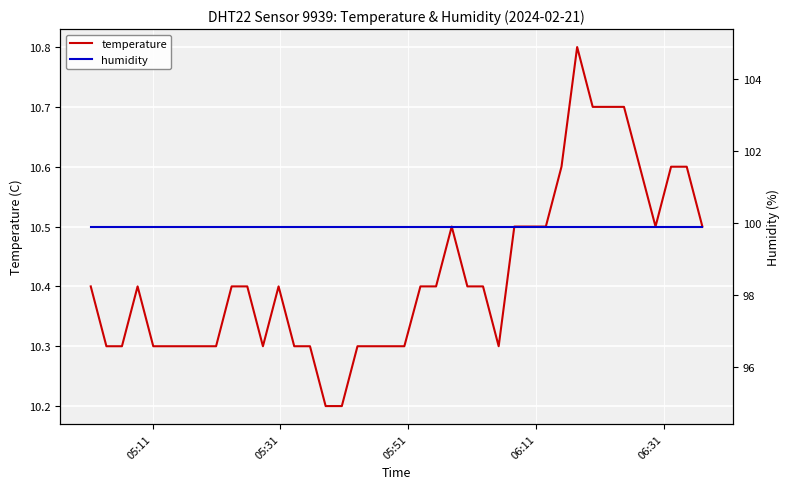

What is the highest value of the temperature series?

10.8